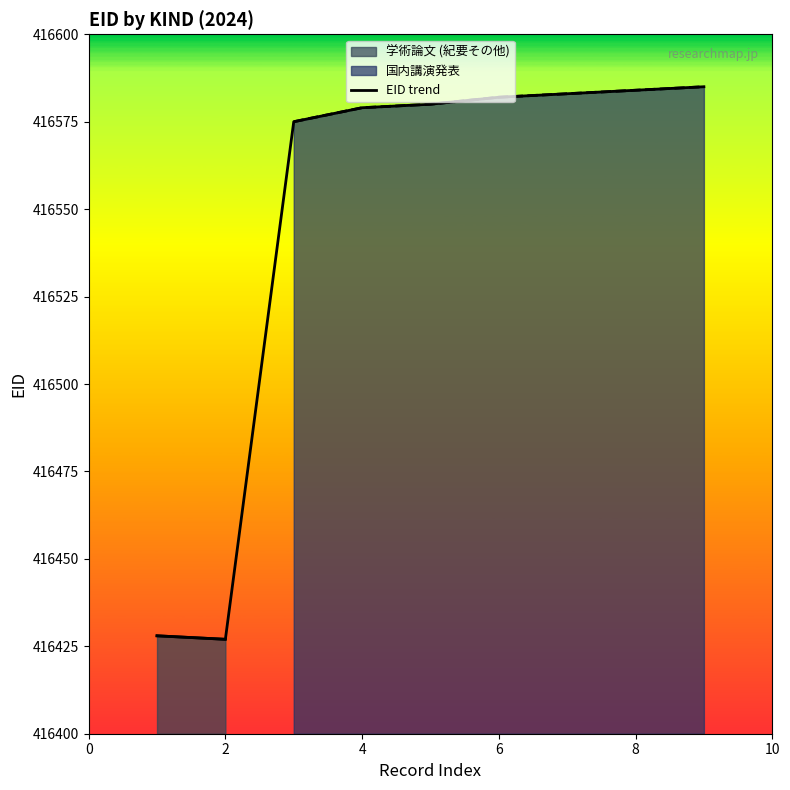

The EID trend series shows 416582 at 6. True or false?

True